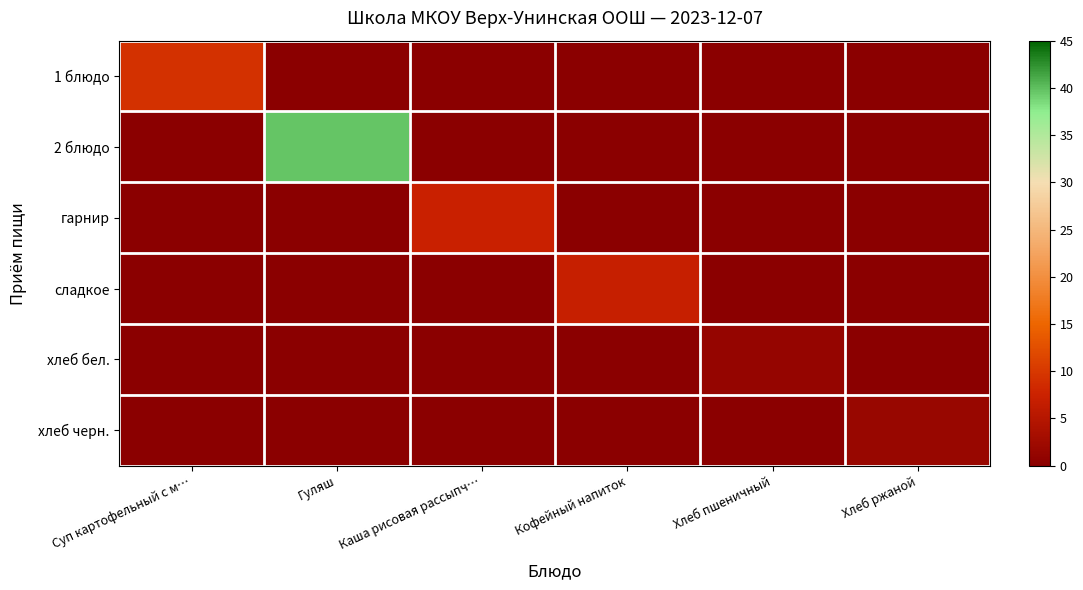

Reading left to right, what are all the values shown in this chart?

1 блюдо: Суп картофельный с м…=9.3	Гуляш=0.0	Каша рисовая рассыпч…=0.0	Кофейный напиток=0.0	Хлеб пшеничный=0.0	Хлеб ржаной=0.0
2 блюдо: Суп картофельный с м…=0.0	Гуляш=39.7	Каша рисовая рассыпч…=0.0	Кофейный напиток=0.0	Хлеб пшеничный=0.0	Хлеб ржаной=0.0
гарнир: Суп картофельный с м…=0.0	Гуляш=0.0	Каша рисовая рассыпч…=7.4	Кофейный напиток=0.0	Хлеб пшеничный=0.0	Хлеб ржаной=0.0
сладкое: Суп картофельный с м…=0.0	Гуляш=0.0	Каша рисовая рассыпч…=0.0	Кофейный напиток=7.0	Хлеб пшеничный=0.0	Хлеб ржаной=0.0
хлеб бел.: Суп картофельный с м…=0.0	Гуляш=0.0	Каша рисовая рассыпч…=0.0	Кофейный напиток=0.0	Хлеб пшеничный=1.3	Хлеб ржаной=0.0
хлеб черн.: Суп картофельный с м…=0.0	Гуляш=0.0	Каша рисовая рассыпч…=0.0	Кофейный напиток=0.0	Хлеб пшеничный=0.0	Хлеб ржаной=1.6